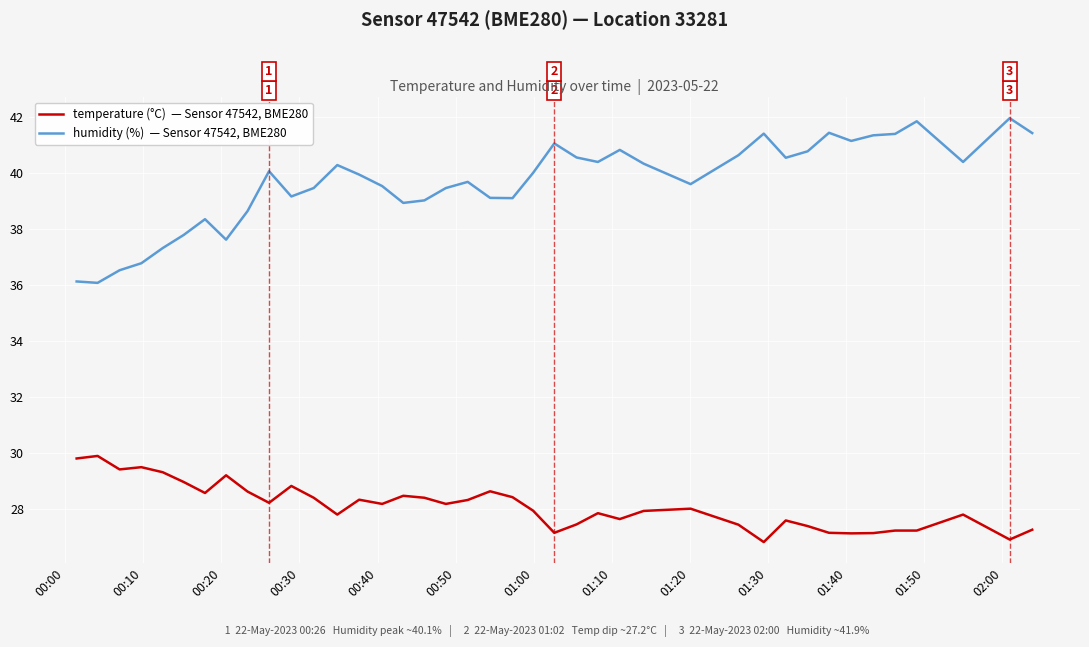

What is the smallest value displayed?

26.8